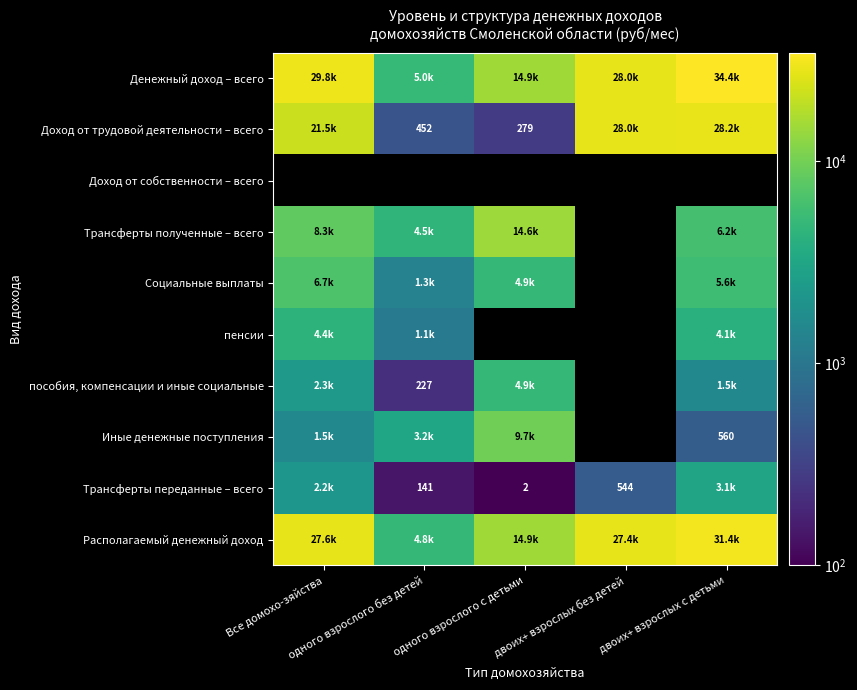

Which series has the largest range (max minus min)?

Денежный доход – всего